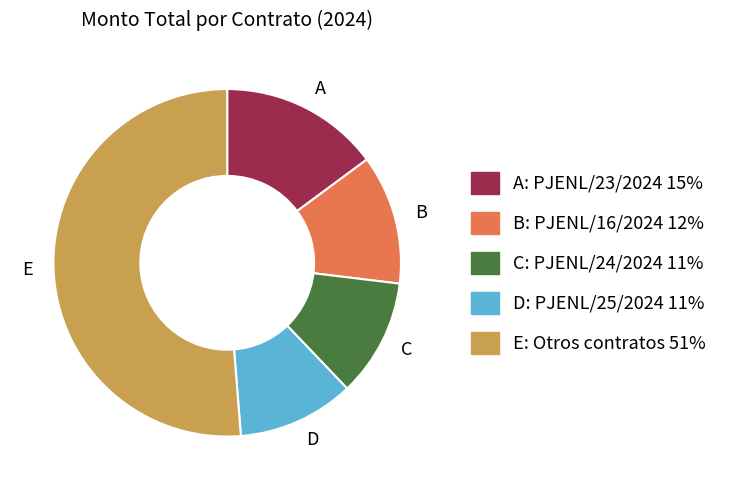

What is the majority slice?

E